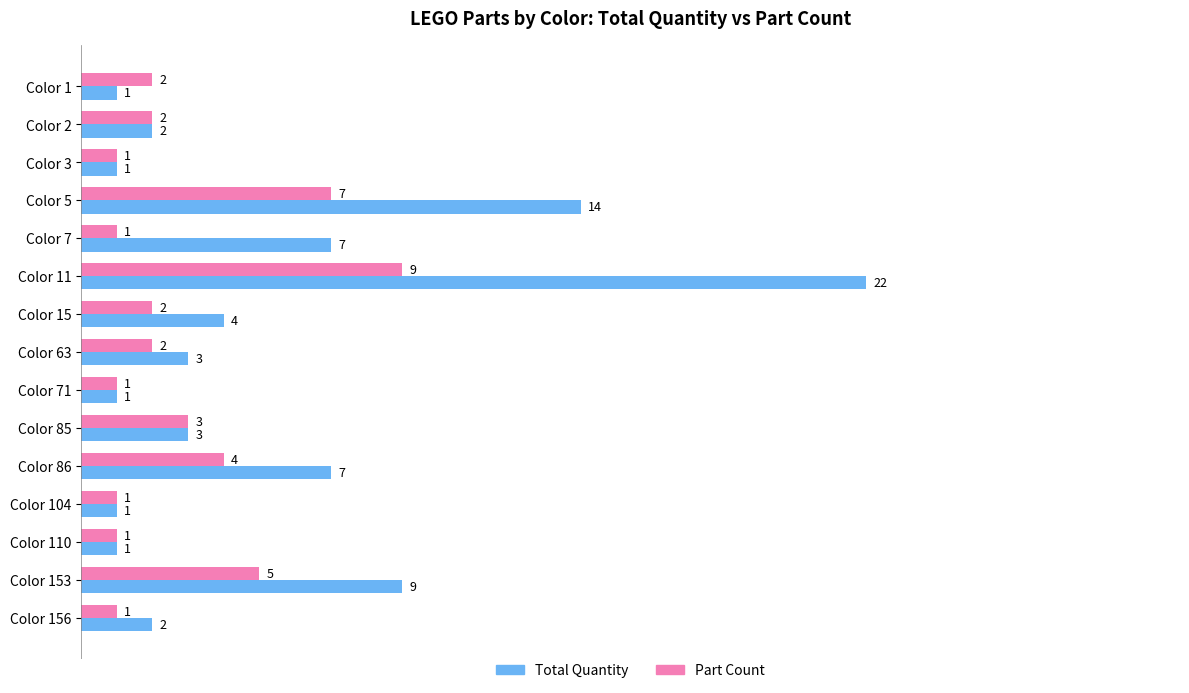

The value of Total Quantity at Color 156 is 2. True or false?

True